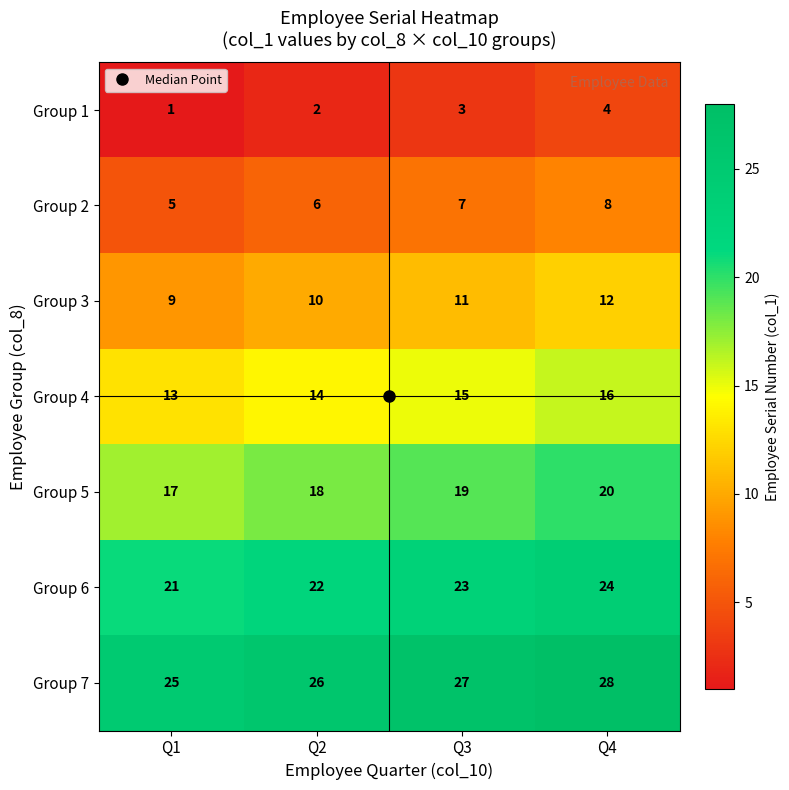

Which category has the highest value in the Group 4 series?

Q4